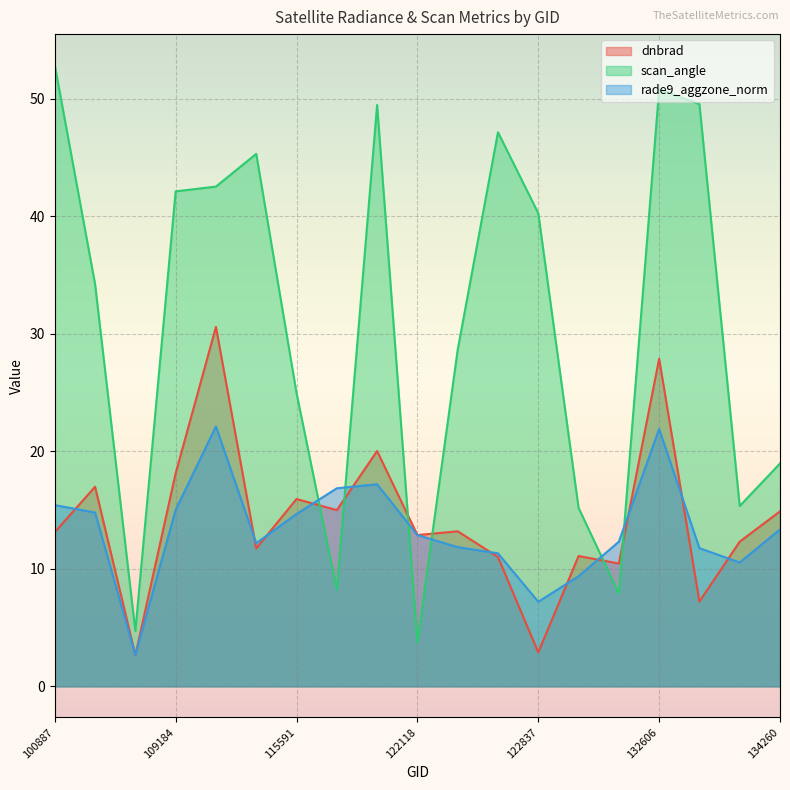

Reading right to left, list all the values displayed in this chart.

dnbrad: 134260=14.9	134076=12.3	132798=7.2	132606=27.9	132248=10.5	123011=11.1	122837=2.9	122463=11.0	122289=13.2	122118=12.9	121771=20.0	121249=15.0	115591=15.9	115464=11.7	115226=30.6	109184=18.1	104431=2.7	104315=17.0	100887=13.1
scan_angle: 134260=19.0	134076=15.3	132798=49.5	132606=50.8	132248=7.9	123011=15.2	122837=40.3	122463=47.1	122289=28.6	122118=3.7	121771=49.5	121249=8.2	115591=25.0	115464=45.3	115226=42.5	109184=42.1	104431=4.7	104315=34.2	100887=52.9
rade9_aggzone_norm: 134260=13.4	134076=10.5	132798=11.8	132606=21.9	132248=12.3	123011=9.4	122837=7.2	122463=11.3	122289=11.8	122118=12.9	121771=17.2	121249=16.9	115591=14.7	115464=12.2	115226=22.1	109184=15.0	104431=2.7	104315=14.8	100887=15.4